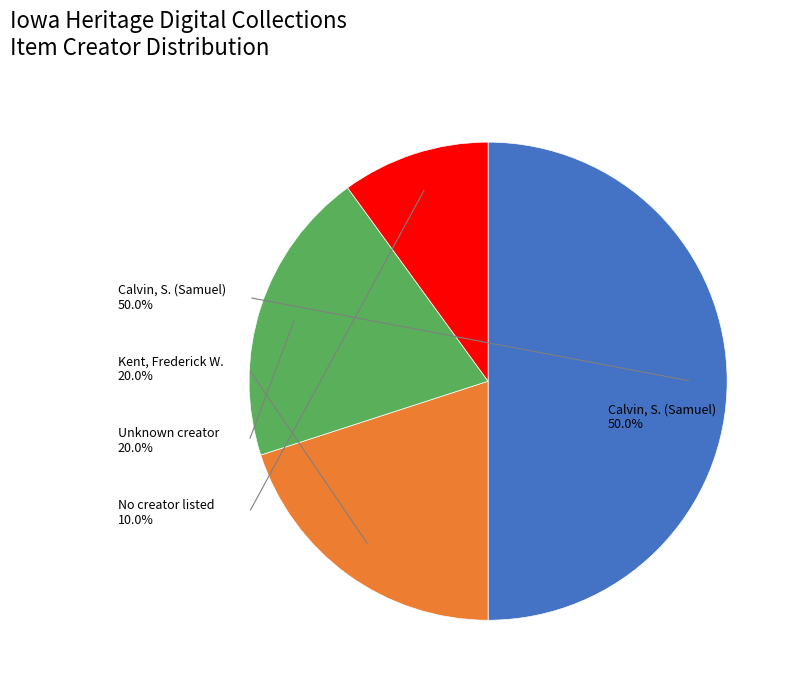

Between Kent, Frederick W. and No creator listed, which is larger?

Kent, Frederick W.